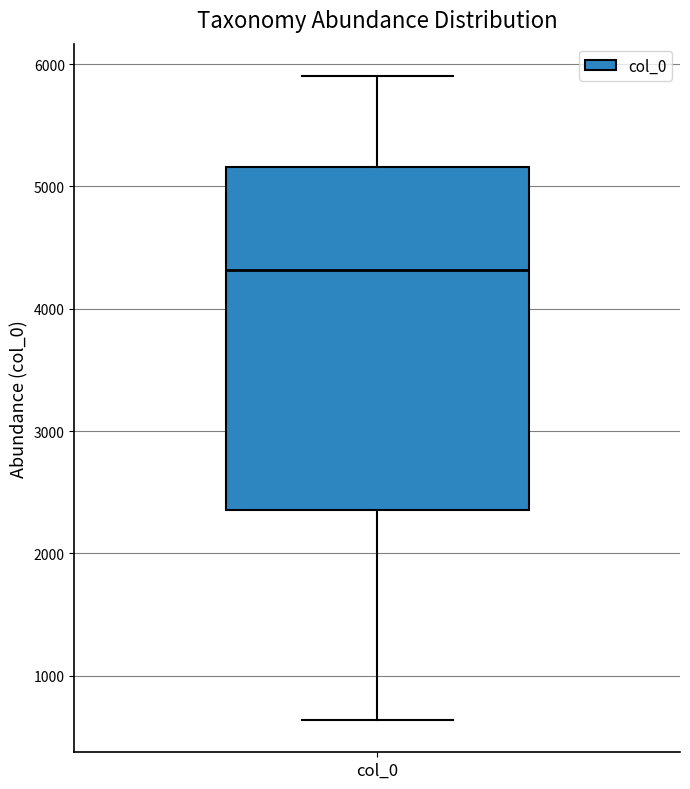

Where does the upper whisker of the box for col_0 end on the y-axis? The values are not printed on the chart, so give them approximately, as read against the axis.

5900